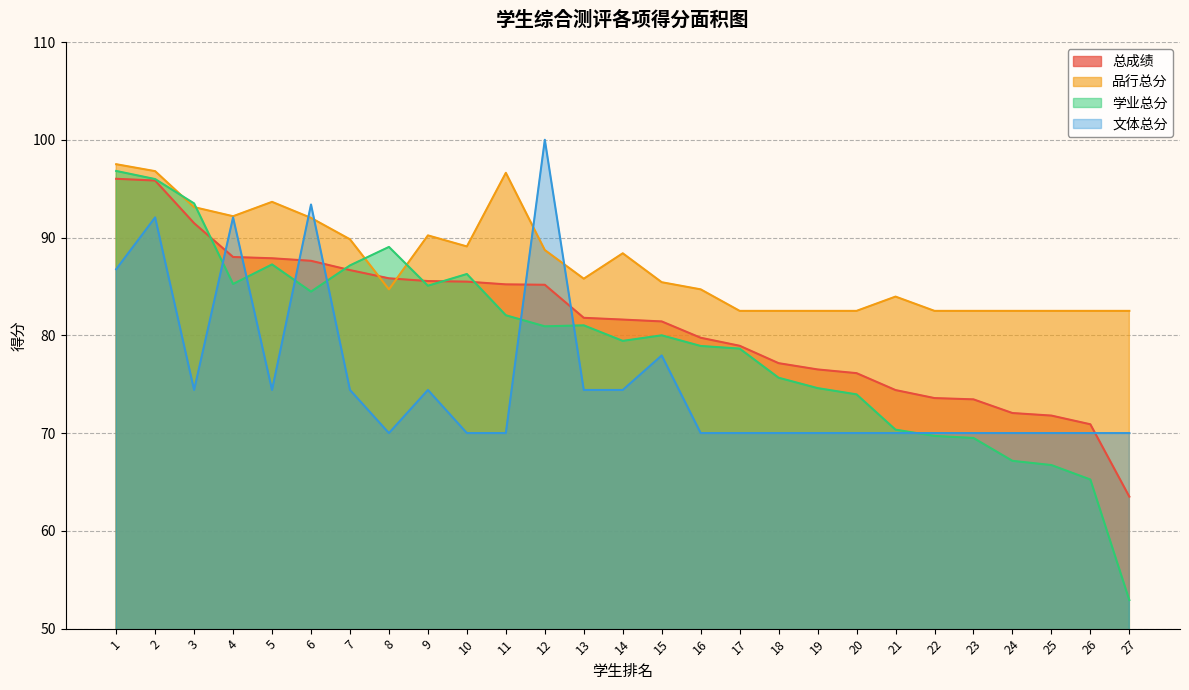

What is the difference between the maximum and minimum values in the 文体总分 series?

30.0